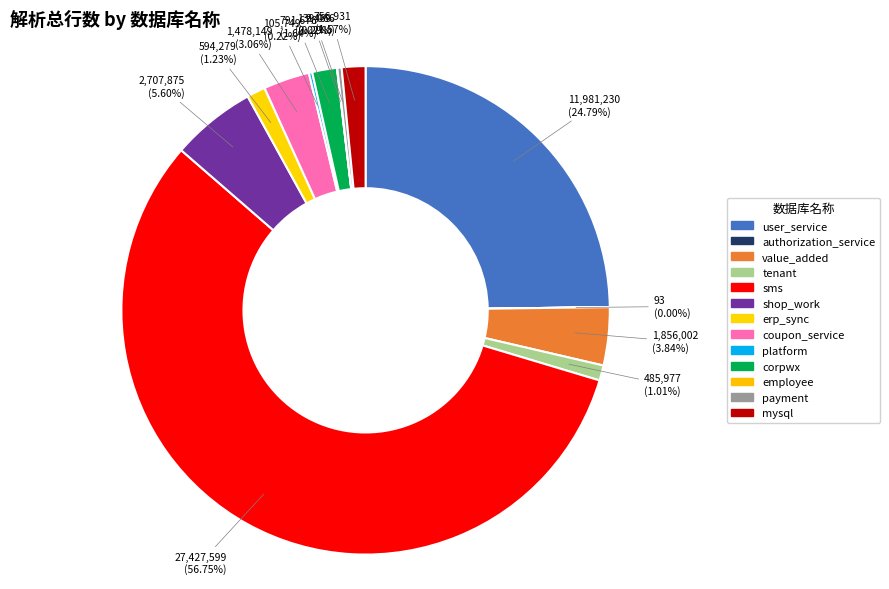

What is the largest slice in the pie chart?

sms